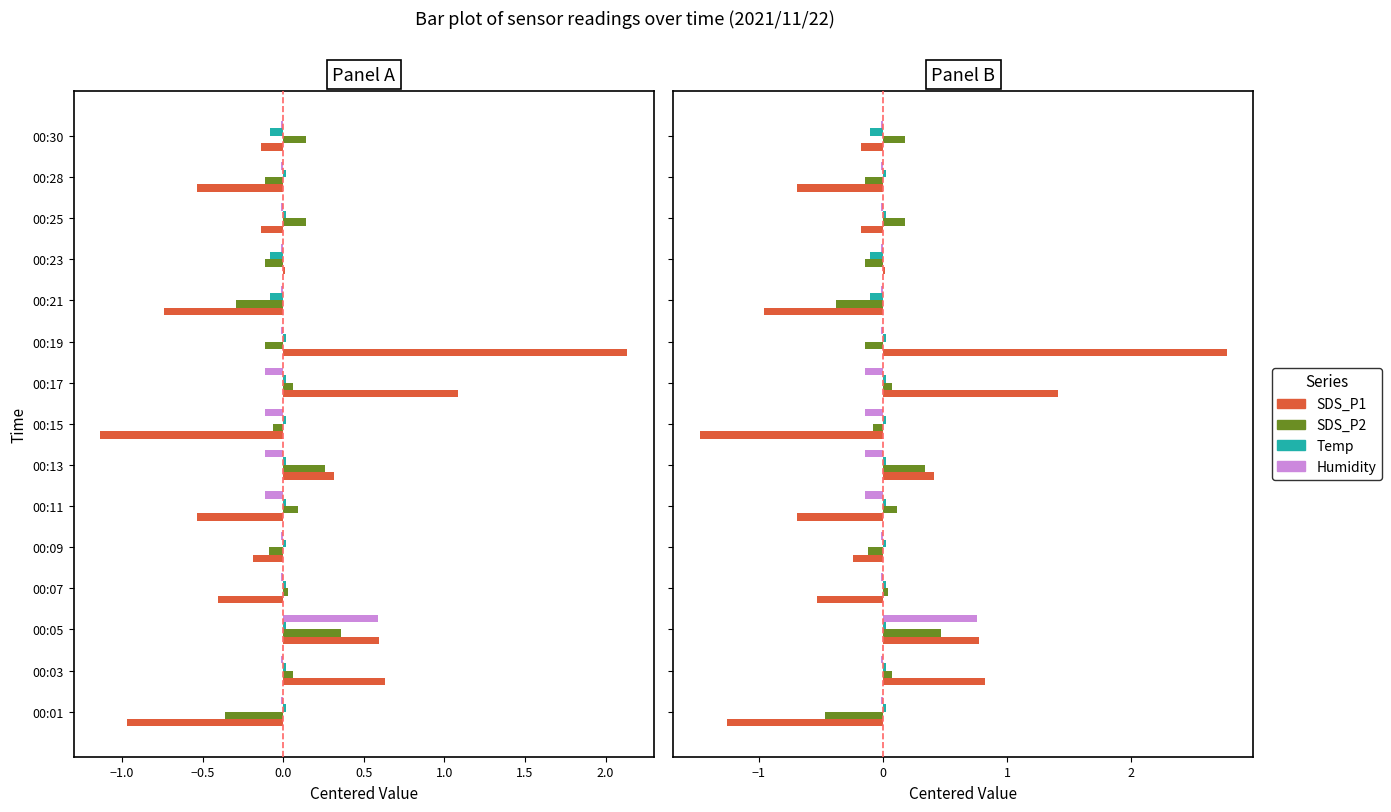

Which series has the largest total across all categories?

Temp